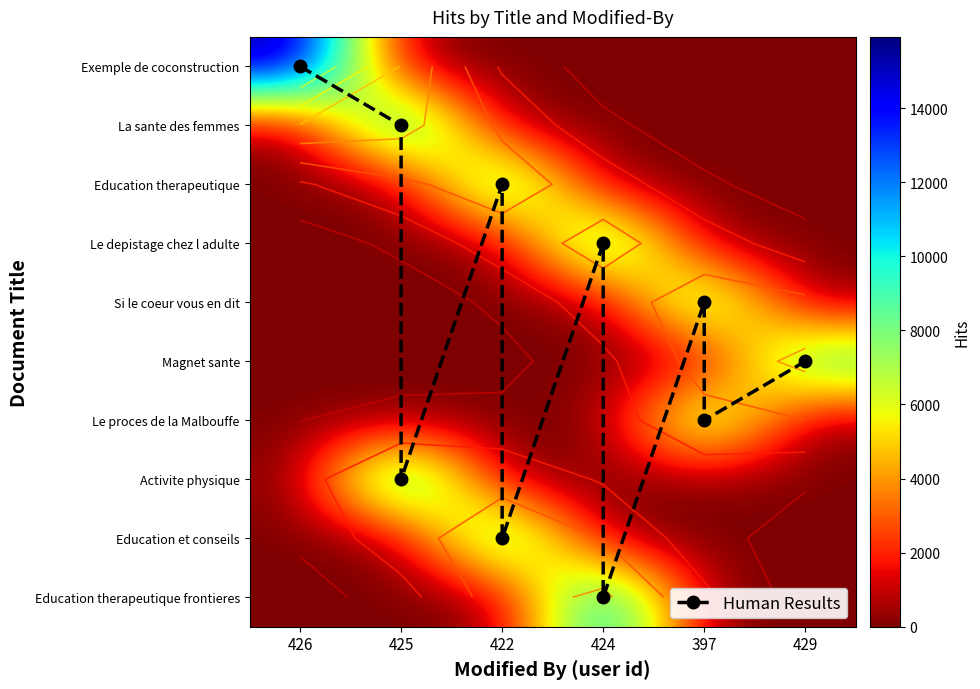

What is the average value of the Activite physique series?

2050